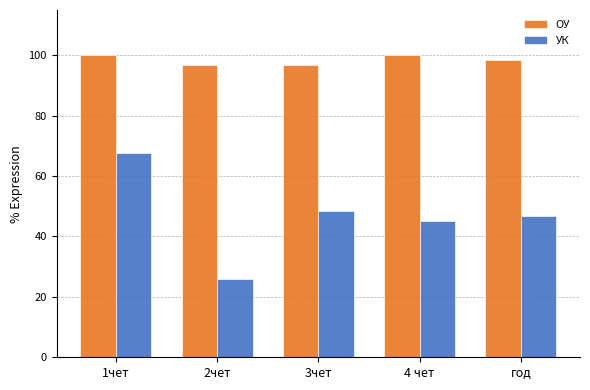

What is the label of the 3rd bar from the right?

3чет